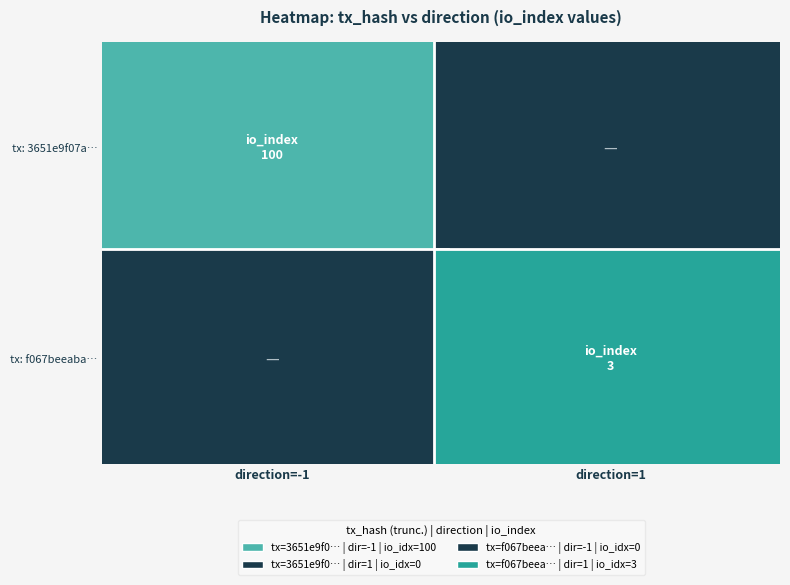

Which has a higher value, direction=-1 or direction=1?

direction=-1